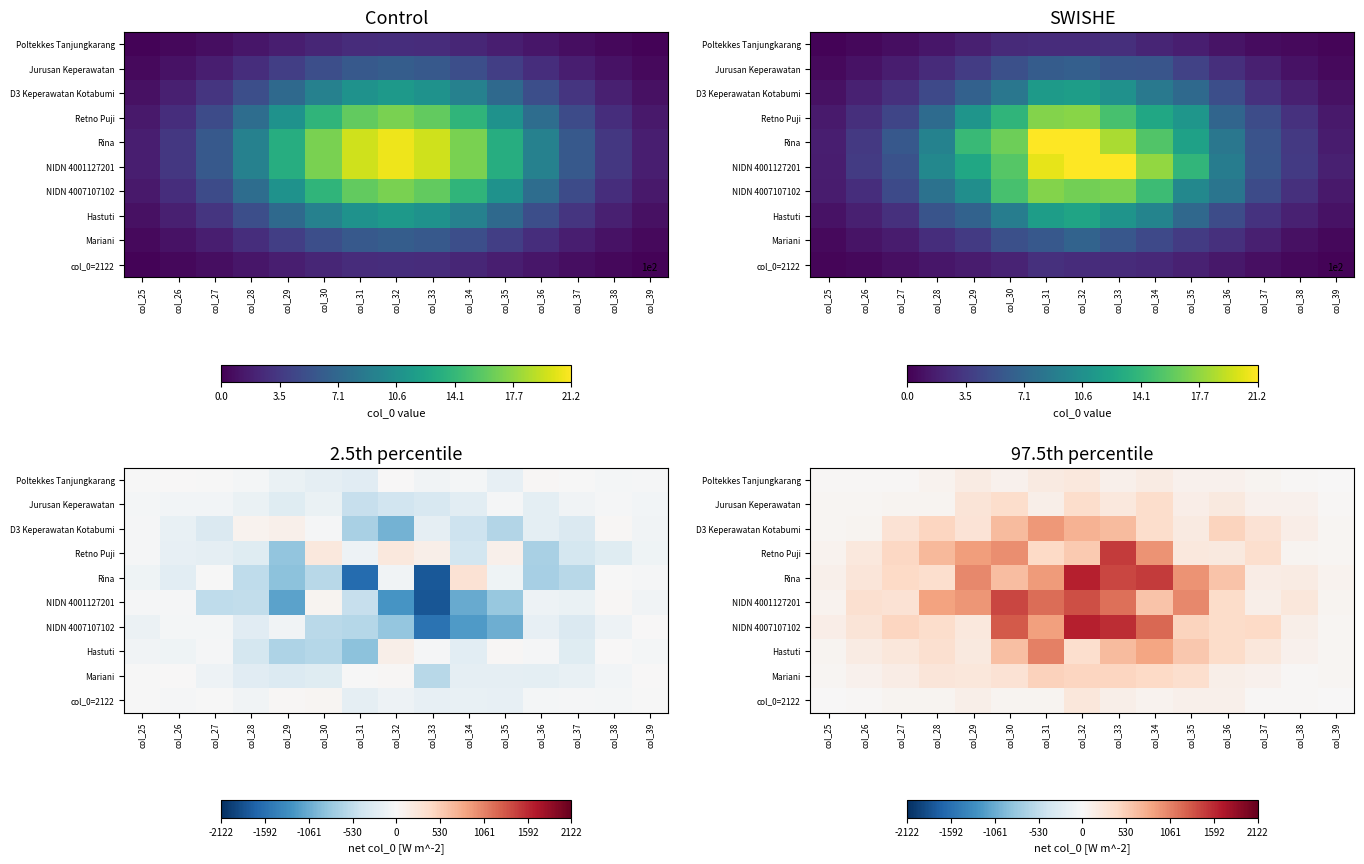

Rank the series at col_39 from highest to lowest value.

Rina, NIDN 4001127201, NIDN 4007107102, Retno Puji, D3 Keperawatan Kotabumi, Hastuti, Mariani, Jurusan Keperawatan, Poltekkes Tanjungkarang, col_0=2122